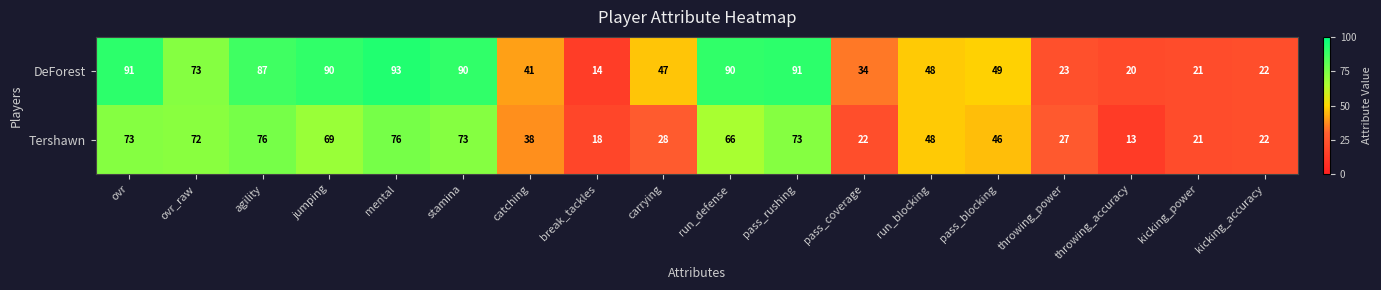

Count the number of categories in the chart.

18